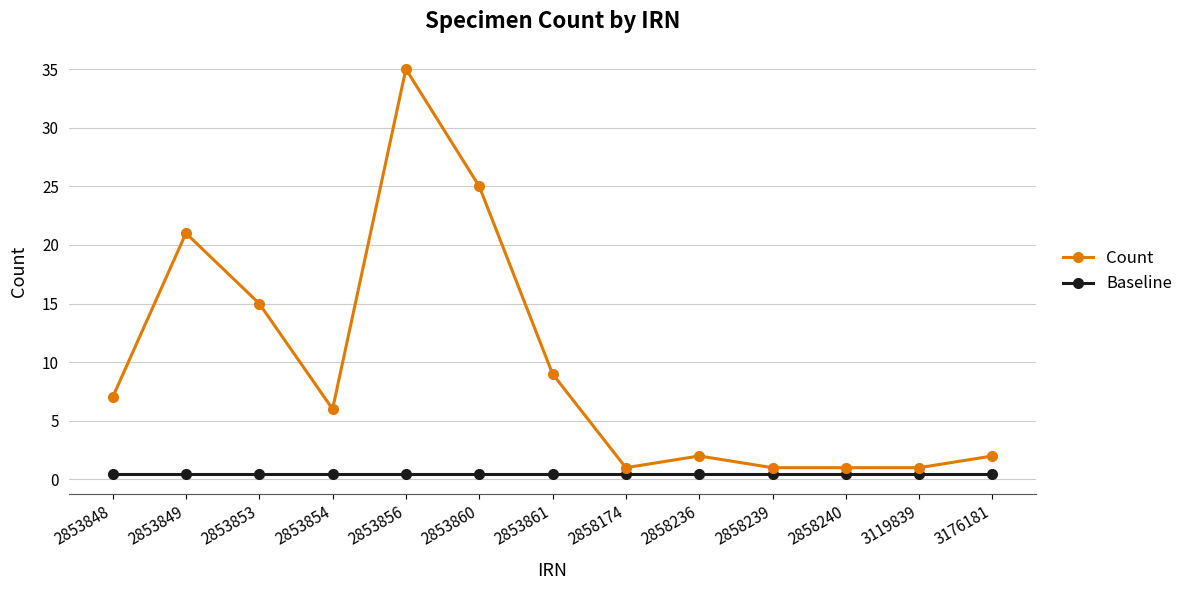

What is the lowest value of the Count series?

1.0